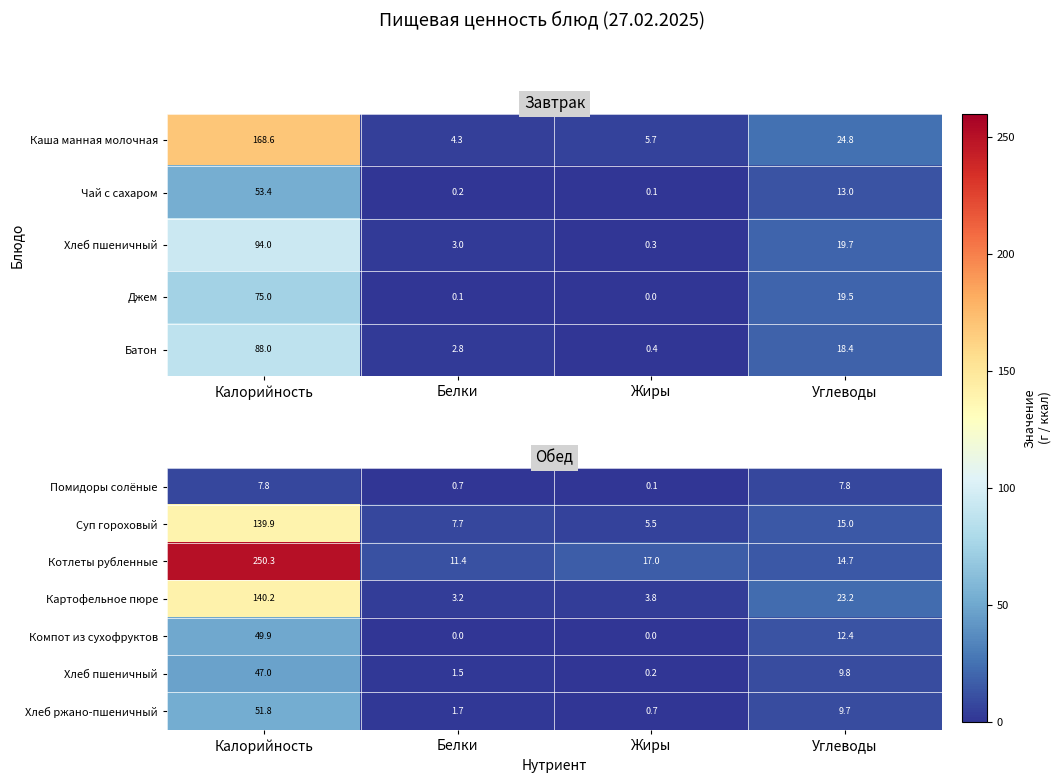

Where is Картофельное пюре nearest to the value 71?

Углеводы